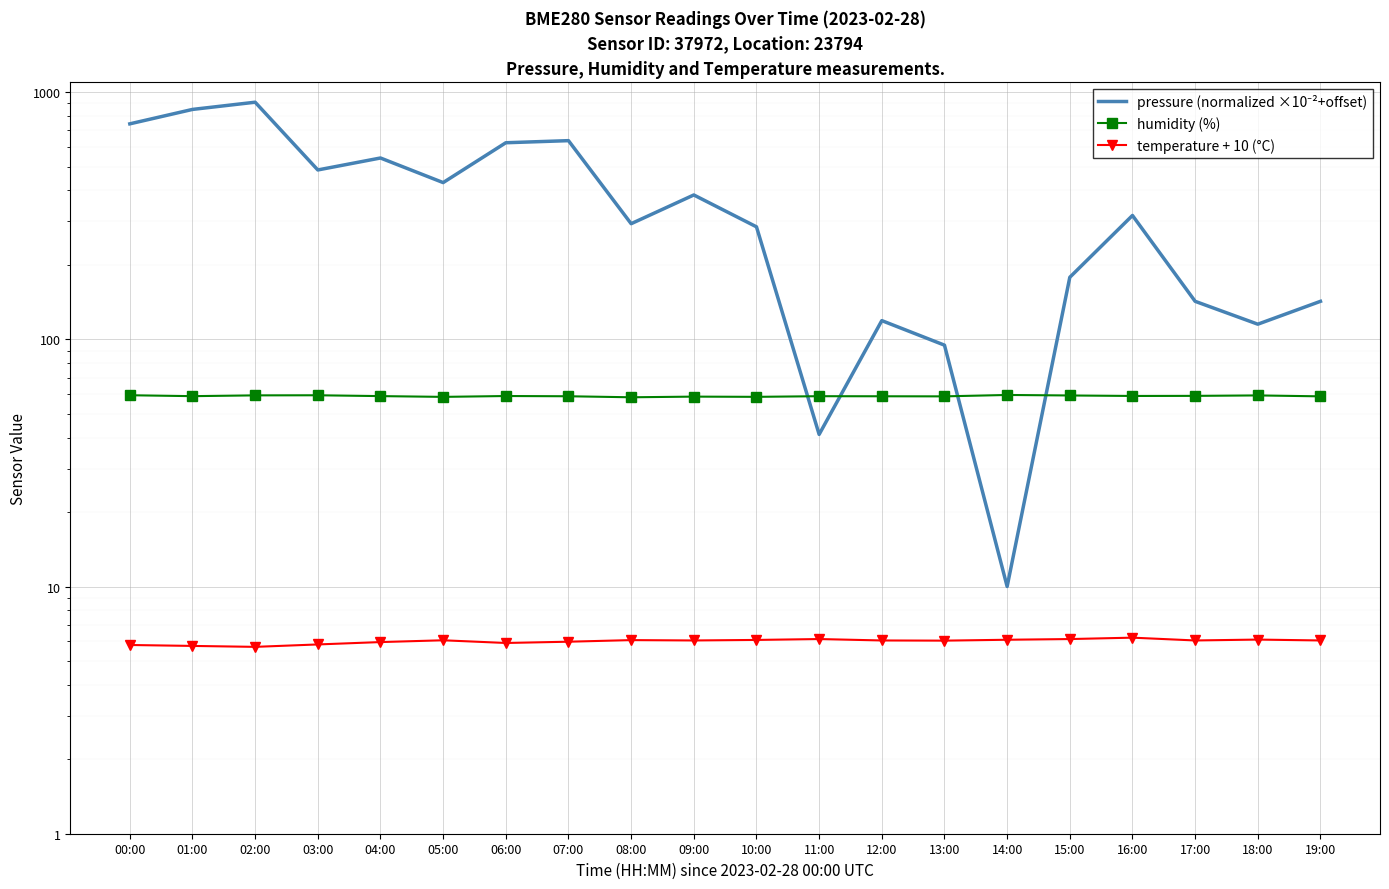

True or false: pressure (normalized ×10⁻²+offset) and temperature + 10 (°C) intersect in this chart.

False